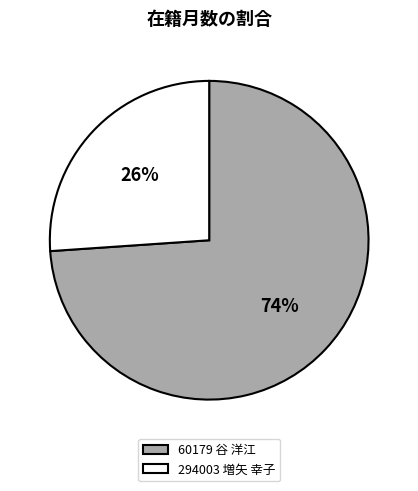

To the nearest percent, what is the combined percentage of 294003 増矢 幸子 and 60179 谷 洋江?

100%